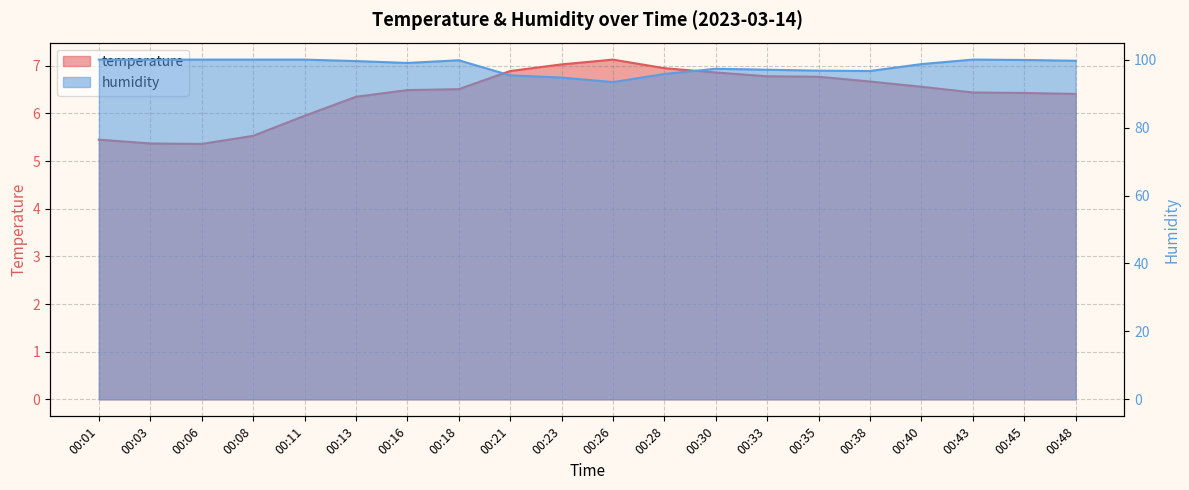

Between 00:38 and 00:18, which is larger?

00:38